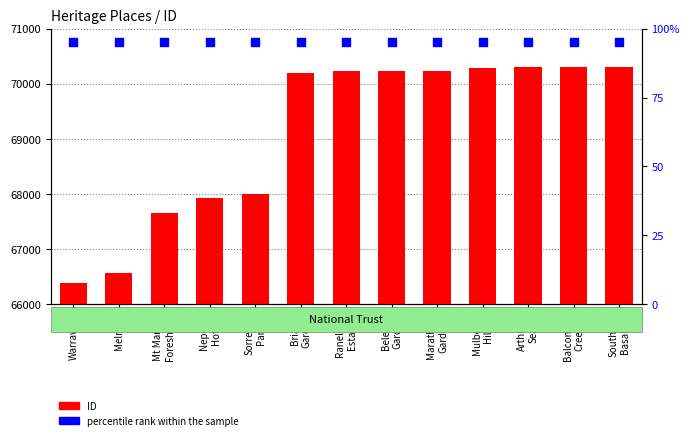

Is the value of ID at Mt Martha
Foreshore greater than the value of percentile rank within the sample at Marathon
Garden?

Yes